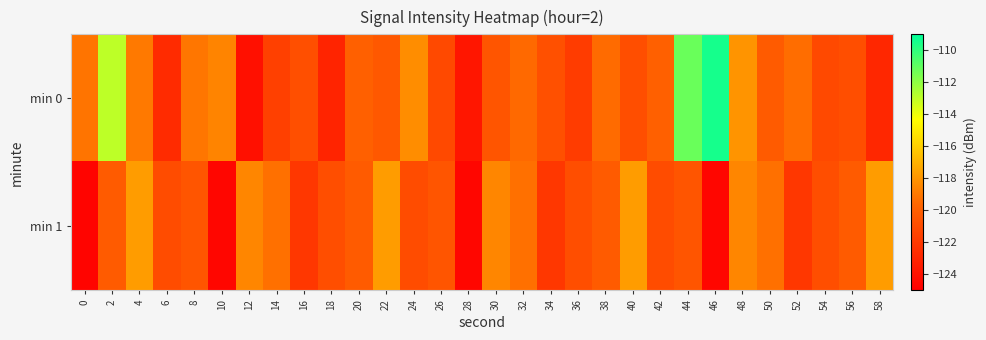

Reading left to right, list all the values displayed in this chart.

min 0: 0=-119.2	2=-113.0	4=-118.9	6=-122.7	8=-119.1	10=-118.6	12=-124.1	14=-121.6	16=-120.9	18=-123.1	20=-120.0	22=-120.4	24=-118.3	26=-121.2	28=-123.8	30=-120.5	32=-119.5	34=-120.8	36=-121.9	38=-119.5	40=-120.9	42=-120.0	44=-111.2	46=-109.5	48=-118.0	50=-120.2	52=-119.4	54=-121.1	56=-120.9	58=-122.9
min 1: 0=-124.7	2=-120.2	4=-117.8	6=-121.0	8=-120.5	10=-124.6	12=-118.5	14=-119.3	16=-122.1	18=-120.9	20=-120.2	22=-117.8	24=-121.0	26=-120.5	28=-124.6	30=-118.5	32=-119.3	34=-122.1	36=-120.9	38=-120.2	40=-117.8	42=-121.0	44=-120.5	46=-124.6	48=-118.5	50=-119.3	52=-122.1	54=-120.9	56=-120.2	58=-117.8